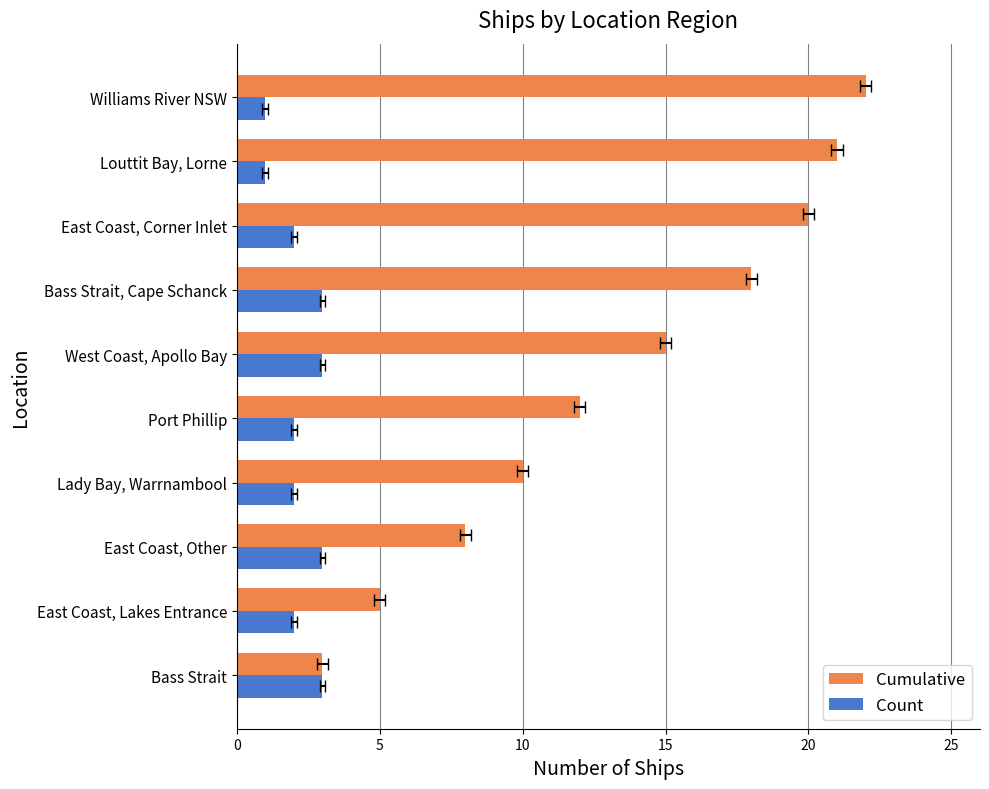

How many bars are there in each group?

2